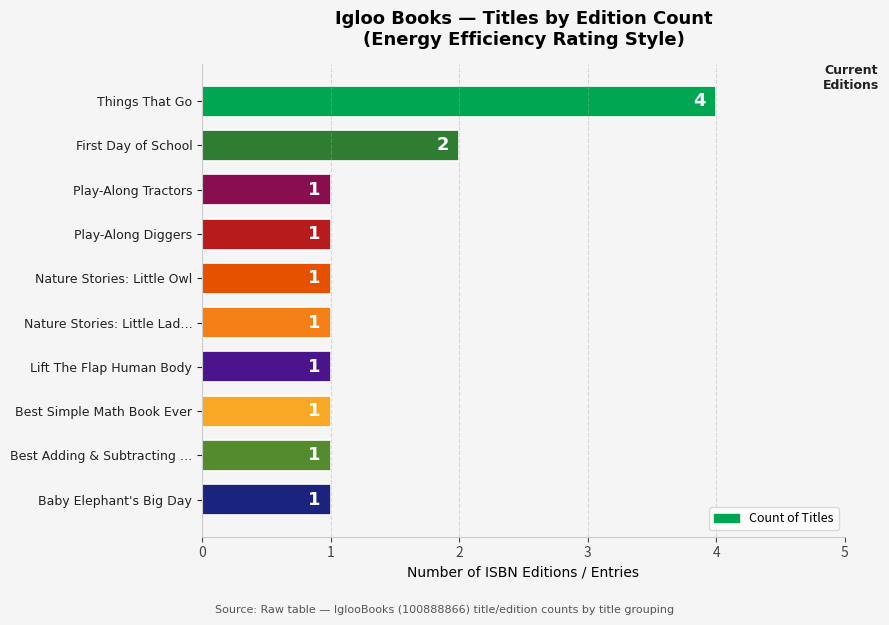

Count the number of values greater than 1.

2